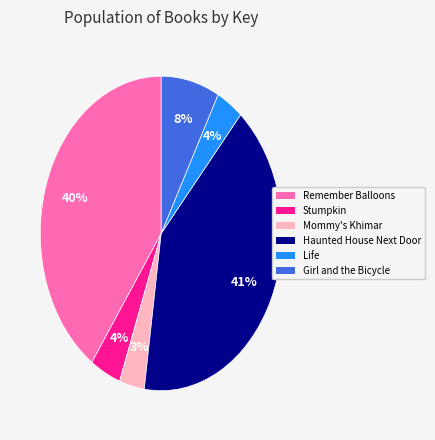

Does Remember Balloons represent more than half of the total?

No